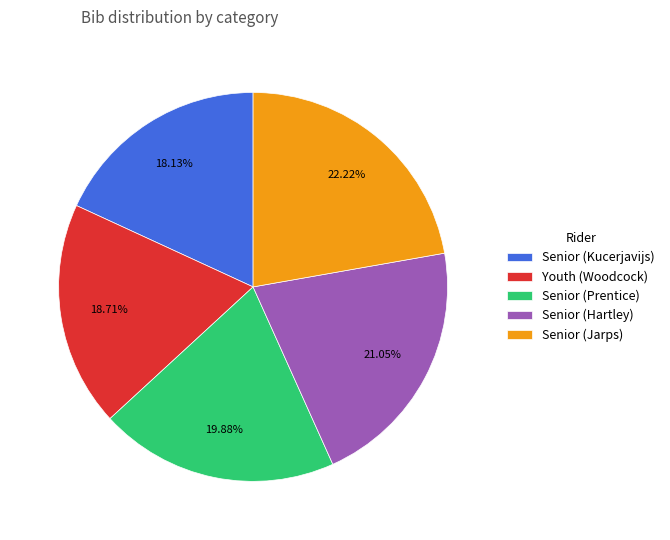

What portion of the pie excludes Youth (Woodcock)?

81.3%